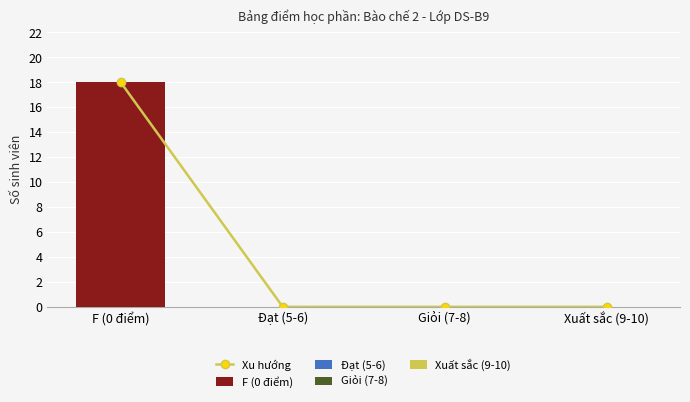

Does the chart contain stacked bars?

No